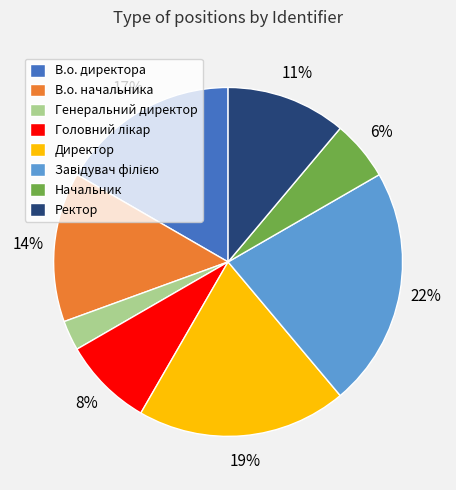

Which has a higher value, Генеральний директор or Начальник?

Начальник